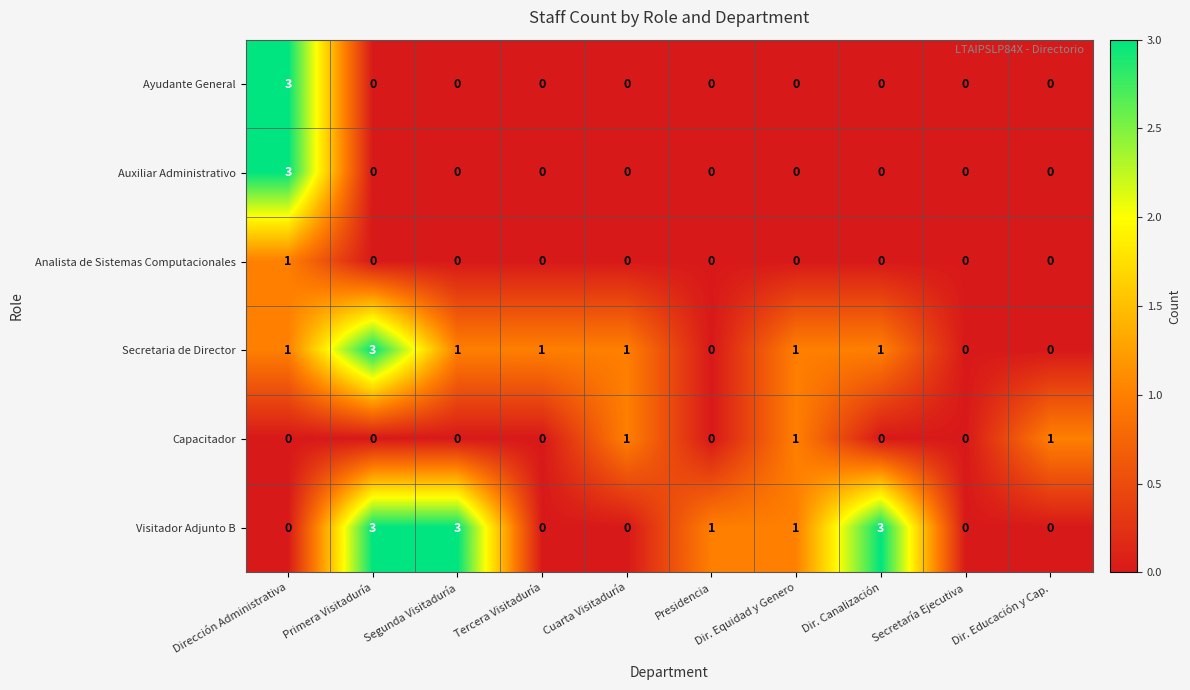

Is it true that Analista de Sistemas Computacionales equals 0 at Presidencia?

True